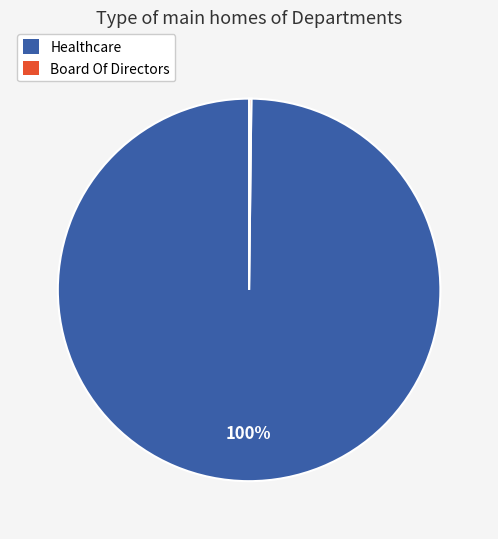

The Healthcare slice represents 100% of the pie. True or false?

True